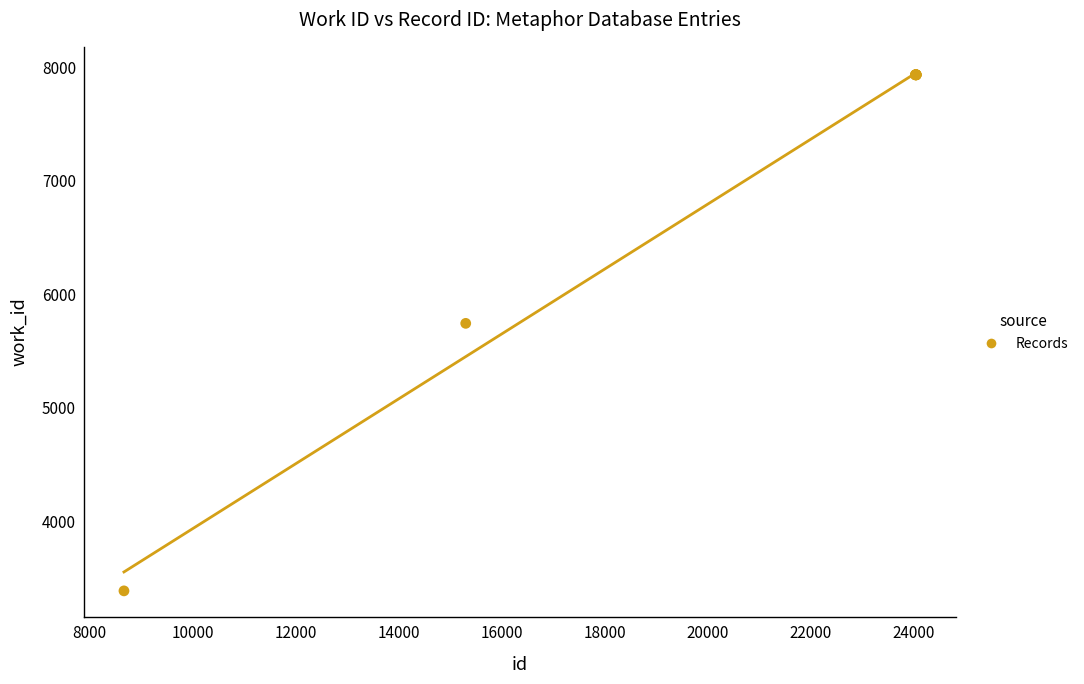

What Y value in the scatter plot is closest to 5659?

5743